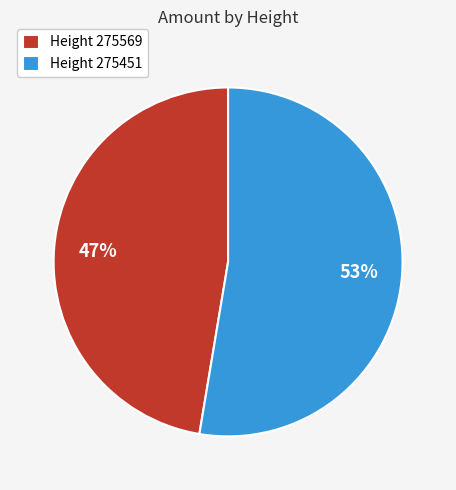

Is the sum of Height 275451 and Height 275569 greater than half?

Yes